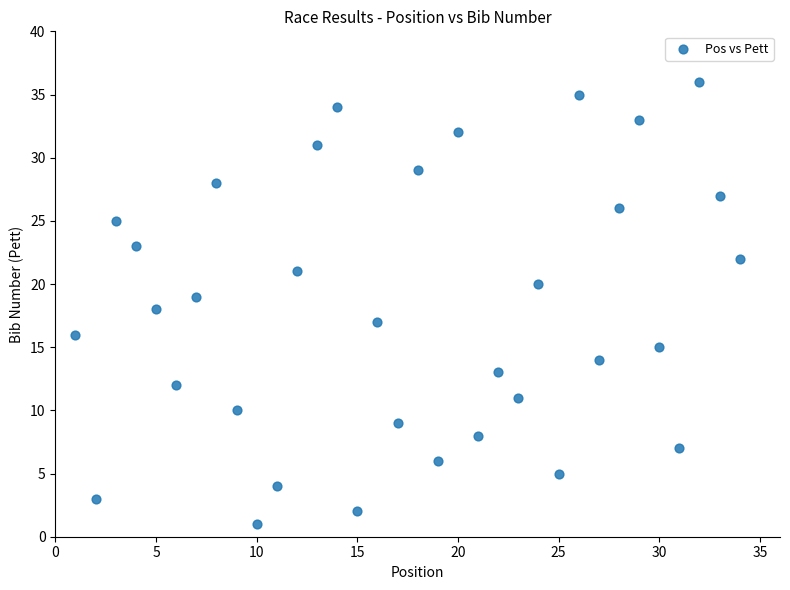

What is the range of Y values (max minus min)?

35